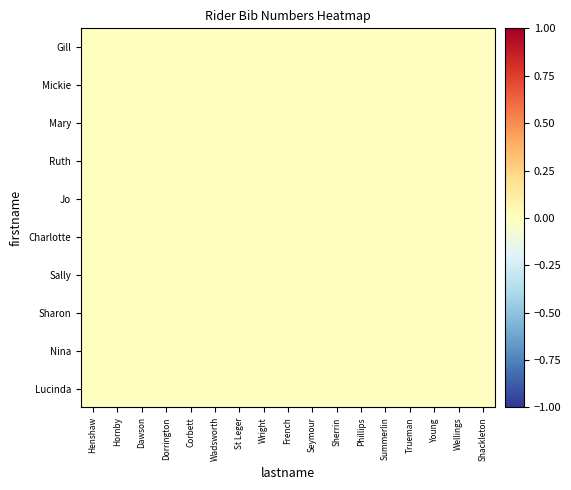

Reading left to right, extract all data points from this chart.

Gill: Henshaw=0.0	Hornby=0.0	Dawson=0.0	Dorrington=-0.0	Corbett=-0.0	Wadsworth=-0.0	St Leger=-0.0	Wright=-0.0	French=-0.0	Seymour=0.0	Sherrin=0.0	Phillips=0.0	Summerlin=-0.0	Trueman=-0.0	Young=-0.0	Wellings=-0.0	Shackleton=-0.0
Mickie: Henshaw=0.0	Hornby=0.0	Dawson=0.0	Dorrington=-0.0	Corbett=-0.0	Wadsworth=-0.0	St Leger=-0.0	Wright=-0.0	French=-0.0	Seymour=-0.0	Sherrin=-0.0	Phillips=-0.0	Summerlin=-0.0	Trueman=-0.0	Young=-0.0	Wellings=-0.0	Shackleton=-0.0
Mary: Henshaw=0.0	Hornby=0.0	Dawson=0.0	Dorrington=-0.0	Corbett=-0.0	Wadsworth=-0.0	St Leger=-0.0	Wright=-0.0	French=-0.0	Seymour=-0.0	Sherrin=-0.0	Phillips=-0.0	Summerlin=-0.0	Trueman=-0.0	Young=-0.0	Wellings=-0.0	Shackleton=-0.0
Ruth: Henshaw=0.0	Hornby=0.0	Dawson=0.0	Dorrington=0.0	Corbett=-0.0	Wadsworth=-0.0	St Leger=-0.0	Wright=-0.0	French=-0.0	Seymour=-0.0	Sherrin=-0.0	Phillips=-0.0	Summerlin=-0.0	Trueman=-0.0	Young=-0.0	Wellings=-0.0	Shackleton=-0.0
Jo: Henshaw=0.0	Hornby=0.0	Dawson=0.0	Dorrington=0.0	Corbett=-0.0	Wadsworth=-0.0	St Leger=-0.0	Wright=-0.0	French=-0.0	Seymour=-0.0	Sherrin=-0.0	Phillips=-0.0	Summerlin=-0.0	Trueman=-0.0	Young=-0.0	Wellings=-0.0	Shackleton=-0.0
Charlotte: Henshaw=0.0	Hornby=0.0	Dawson=0.0	Dorrington=0.0	Corbett=-0.0	Wadsworth=-0.0	St Leger=-0.0	Wright=-0.0	French=-0.0	Seymour=-0.0	Sherrin=-0.0	Phillips=-0.0	Summerlin=-0.0	Trueman=-0.0	Young=-0.0	Wellings=-0.0	Shackleton=-0.0
Sally: Henshaw=0.0	Hornby=0.0	Dawson=0.0	Dorrington=0.0	Corbett=-0.0	Wadsworth=-0.0	St Leger=-0.0	Wright=-0.0	French=-0.0	Seymour=-0.0	Sherrin=-0.0	Phillips=-0.0	Summerlin=-0.0	Trueman=-0.0	Young=-0.0	Wellings=-0.0	Shackleton=-0.0
Sharon: Henshaw=0.0	Hornby=0.0	Dawson=0.0	Dorrington=0.0	Corbett=0.0	Wadsworth=-0.0	St Leger=-0.0	Wright=-0.0	French=-0.0	Seymour=-0.0	Sherrin=-0.0	Phillips=-0.0	Summerlin=-0.0	Trueman=-0.0	Young=-0.0	Wellings=-0.0	Shackleton=-0.0
Nina: Henshaw=0.0	Hornby=0.0	Dawson=0.0	Dorrington=0.0	Corbett=0.0	Wadsworth=-0.0	St Leger=-0.0	Wright=-0.0	French=-0.0	Seymour=-0.0	Sherrin=-0.0	Phillips=-0.0	Summerlin=-0.0	Trueman=-0.0	Young=-0.0	Wellings=-0.0	Shackleton=-0.0
Lucinda: Henshaw=0.0	Hornby=0.0	Dawson=0.0	Dorrington=0.0	Corbett=0.0	Wadsworth=0.0	St Leger=-0.0	Wright=-0.0	French=-0.0	Seymour=-0.0	Sherrin=-0.0	Phillips=-0.0	Summerlin=-0.0	Trueman=-0.0	Young=-0.0	Wellings=-0.0	Shackleton=-0.0